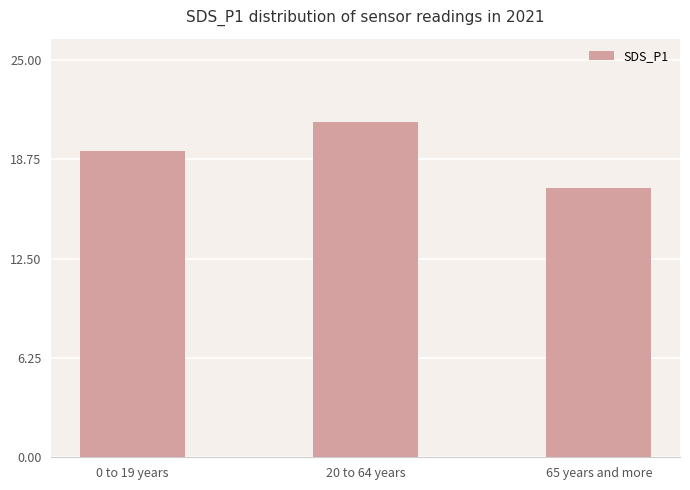

What is the value of the 3rd bar from the left?

16.9